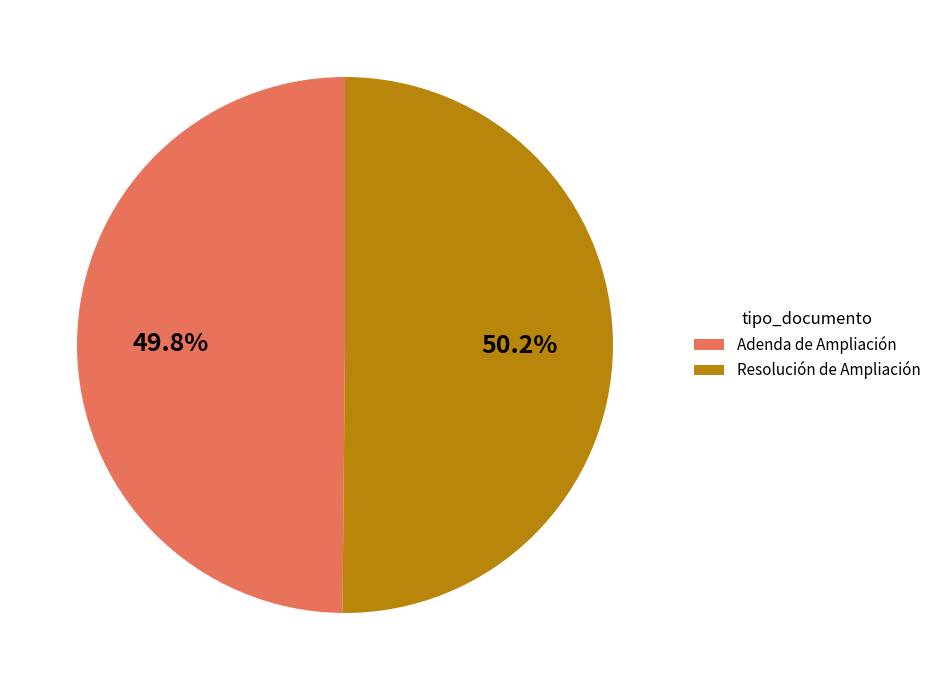

Count the number of slices in the pie.

2